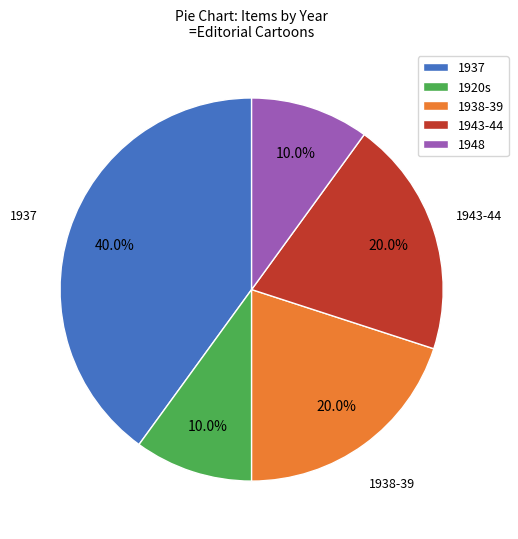

Which category has the biggest portion of the pie?

1937